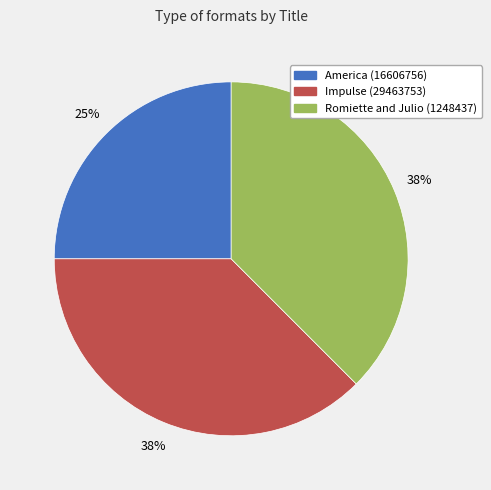

Which category has the smallest portion of the pie?

America (16606756)